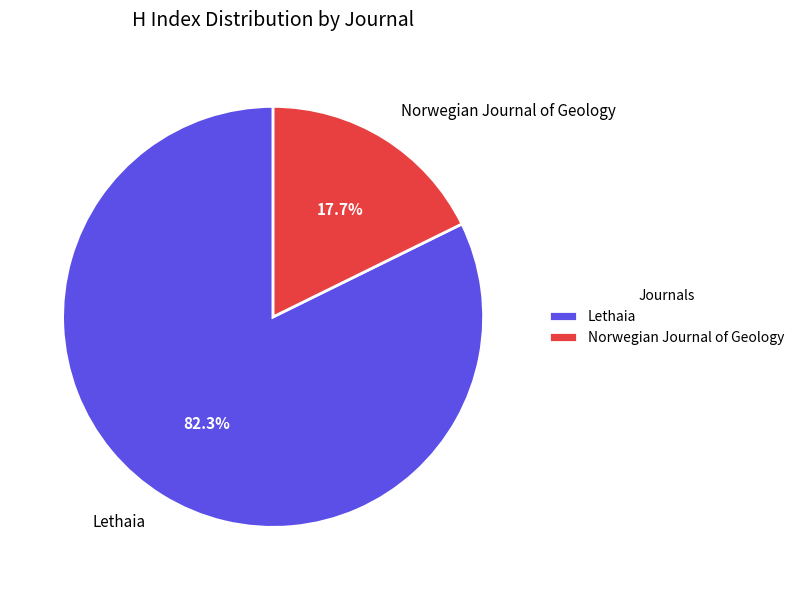

Which category accounts for the majority?

Lethaia